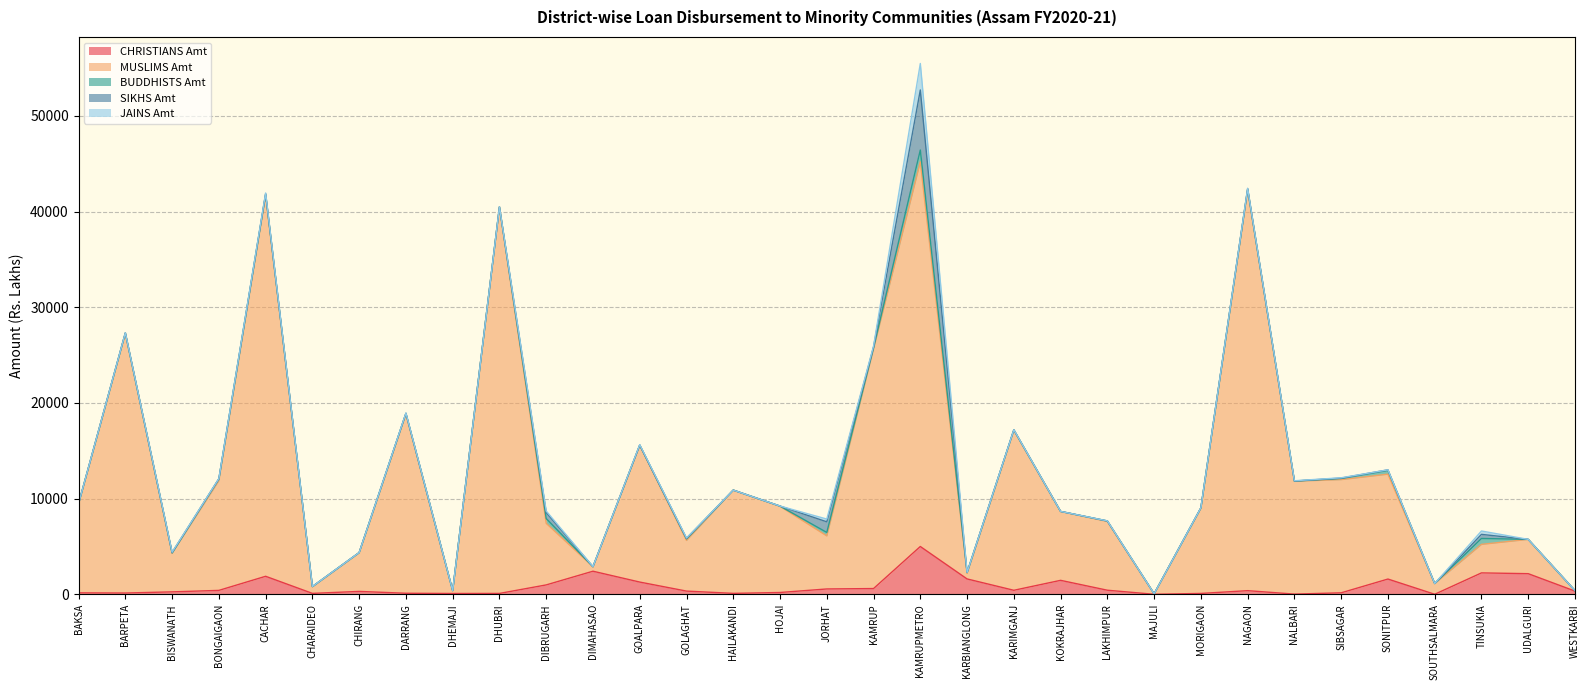

Where does the CHRISTIANS Amt series first go above 332?

BONGAIGAON